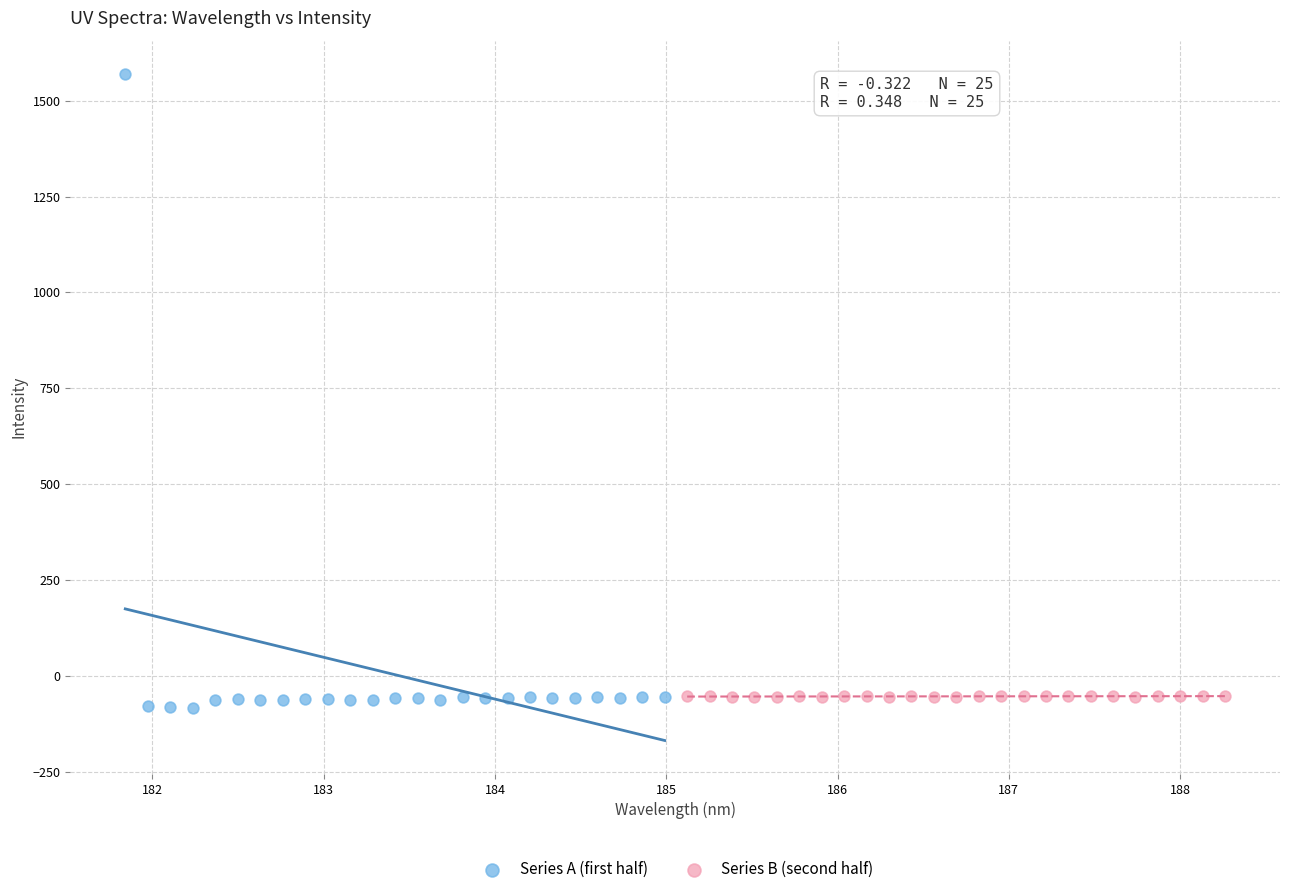

Which series reaches the maximum Y coordinate?

Series A (first half)